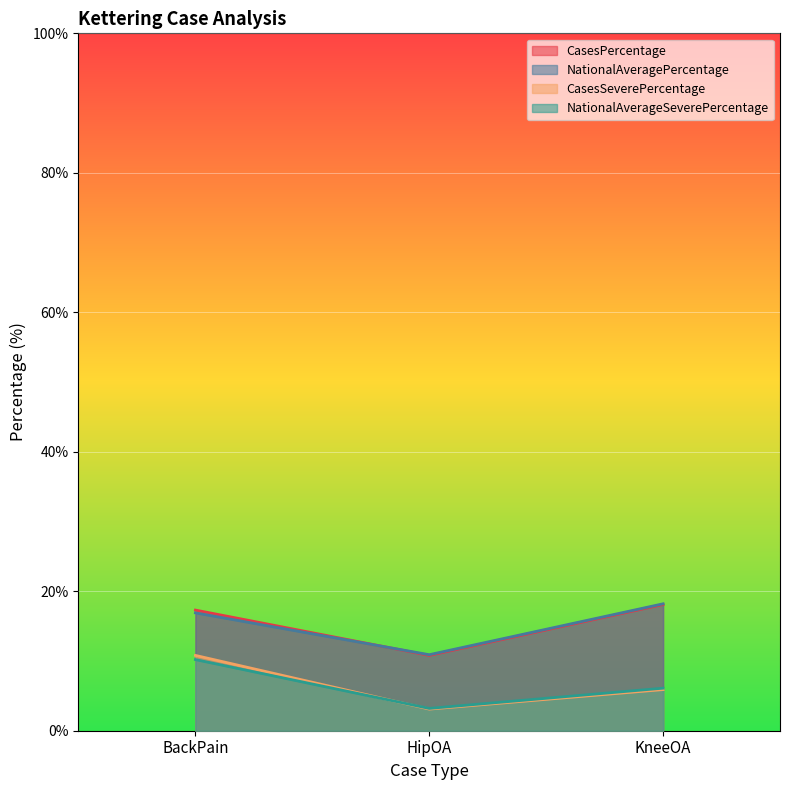

What is the spread (max minus min) of values at HipOA?

7.8